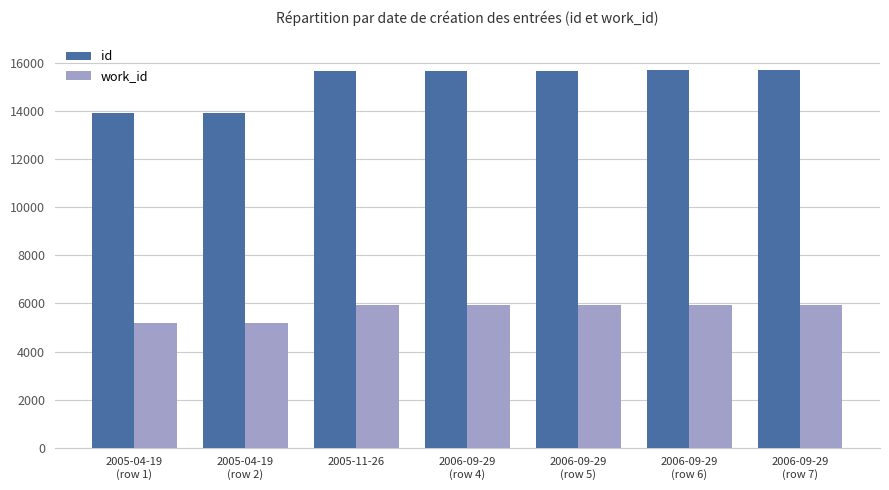

At how many categories does at least one series exceed 6901?

7